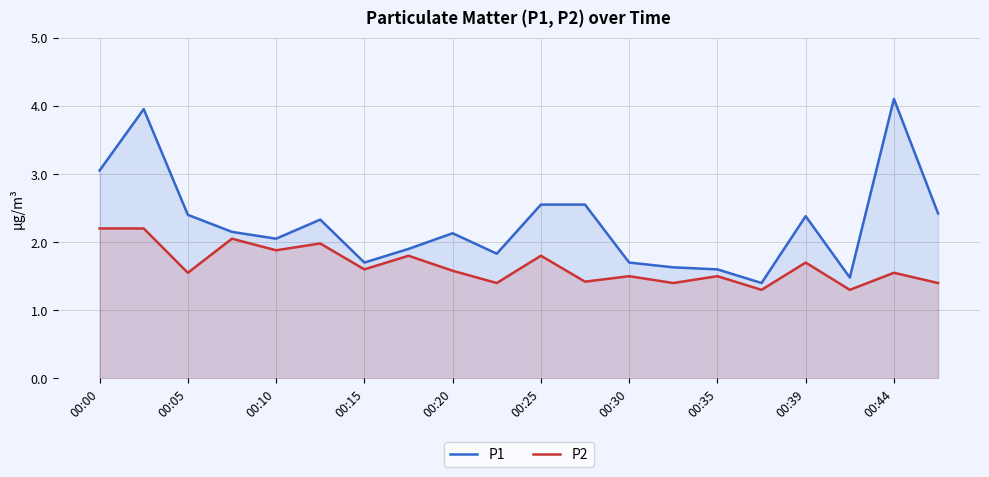

List the series in order of their overall mean, highest first.

P1, P2